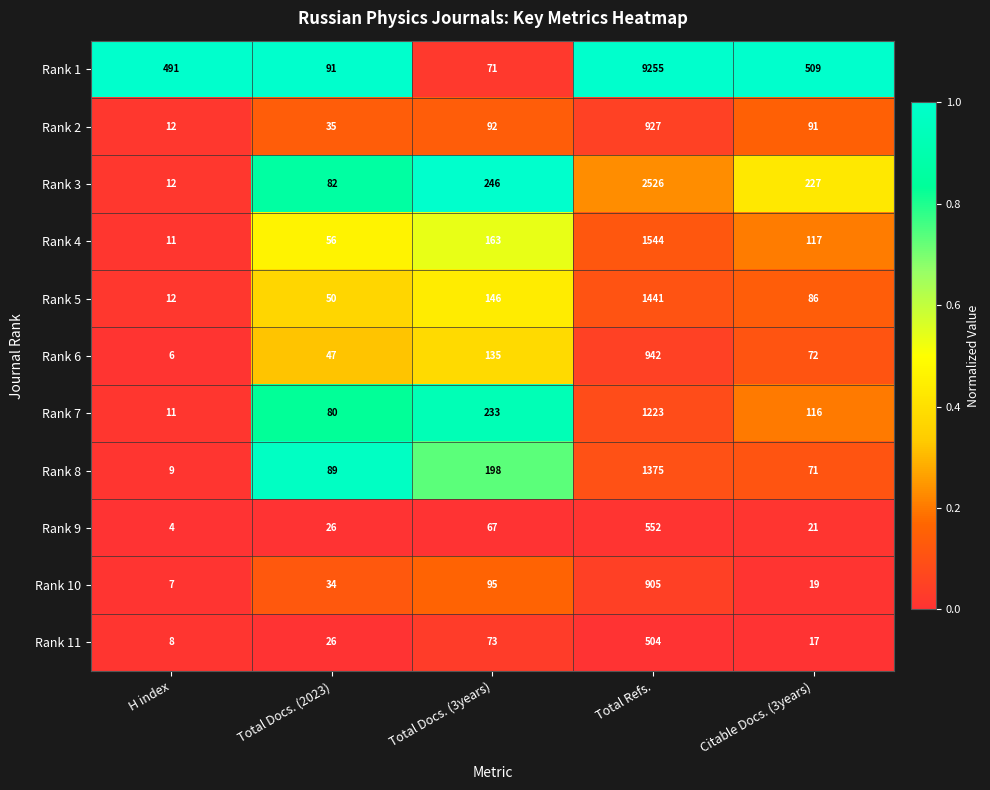

What is the approximate value of Rank 6 at Citable Docs. (3years), to the nearest 10?

70